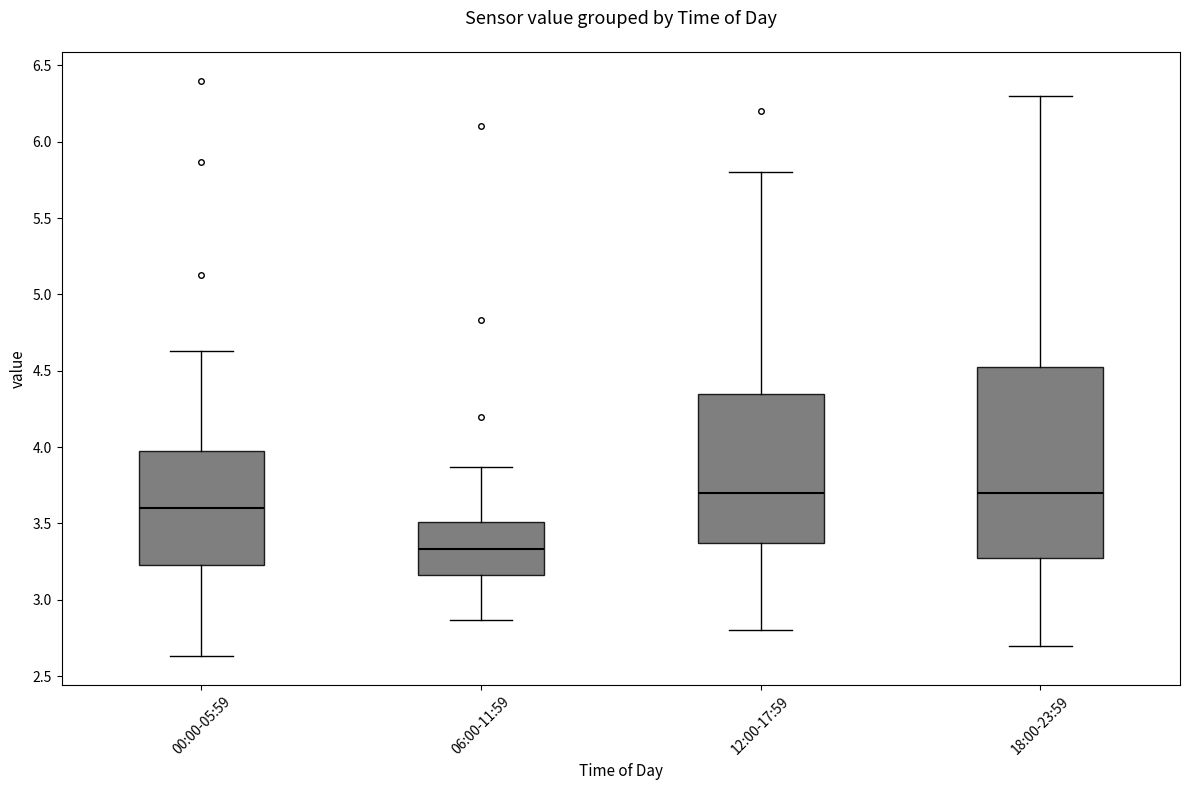

Which box is the tallest, from its lower edge to its upper edge?

18:00-23:59